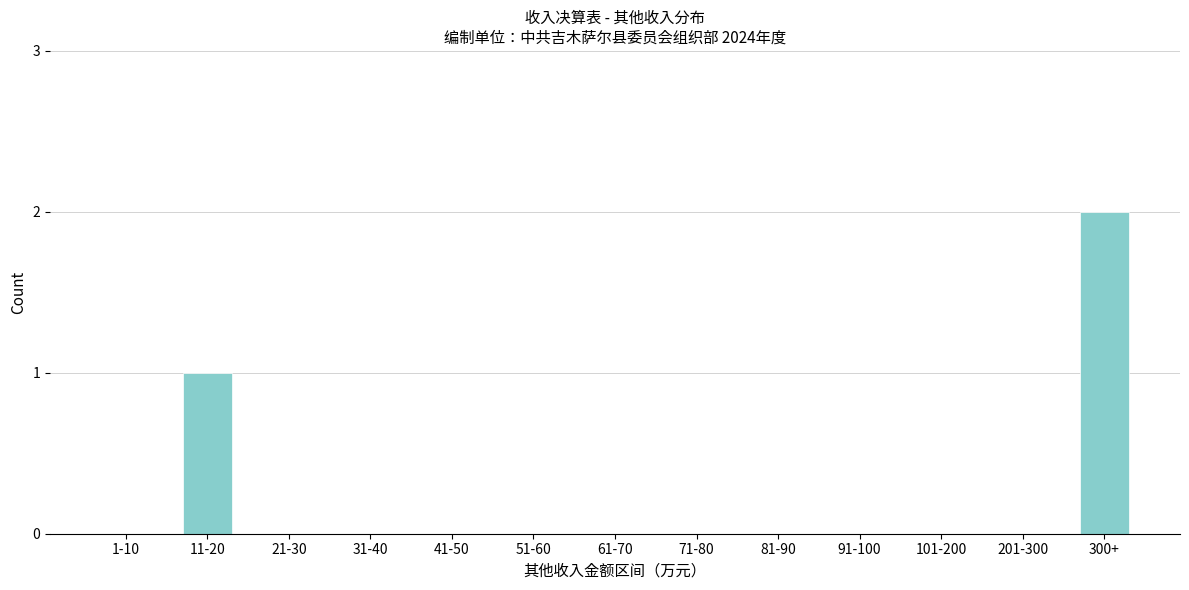

Reading left to right, transcribe all the data shown in this chart.

1-10=0	11-20=1	21-30=0	31-40=0	41-50=0	51-60=0	61-70=0	71-80=0	81-90=0	91-100=0	101-200=0	201-300=0	300+=2